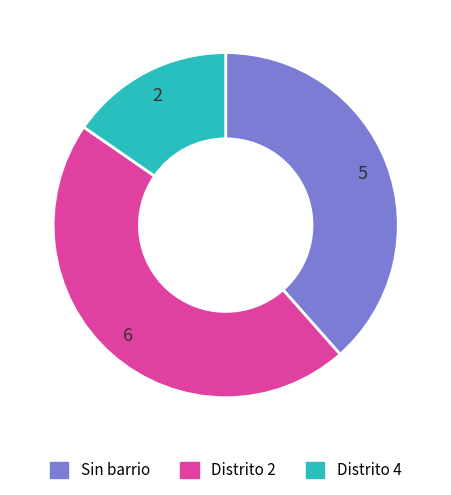

Rank the categories by value from lowest to highest.

Distrito 4, Sin barrio, Distrito 2